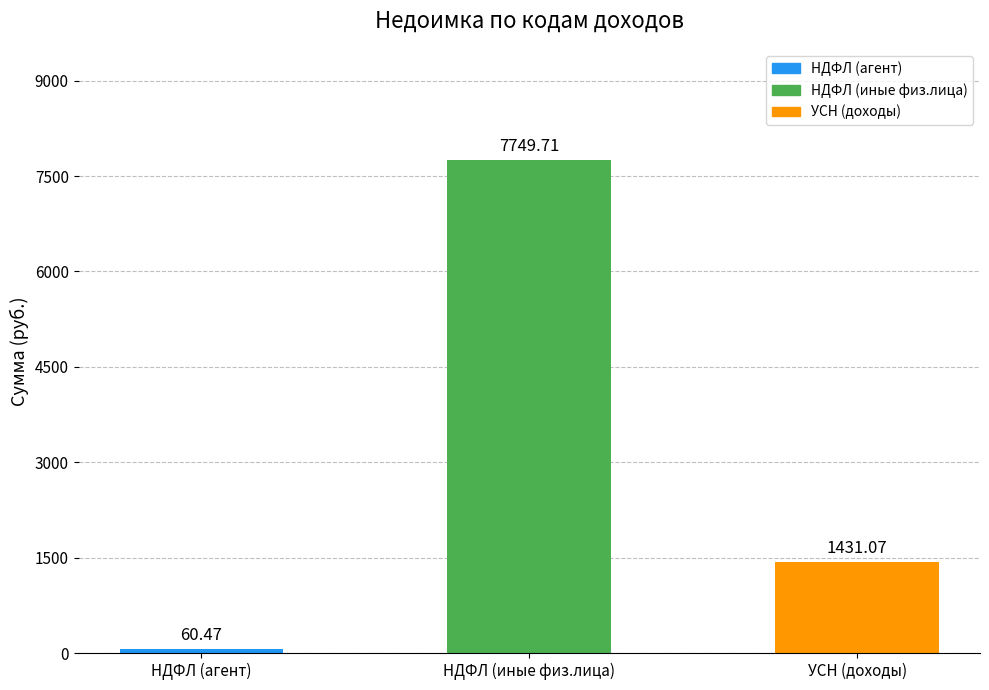

Which has a higher value, УСН (доходы) or НДФЛ (иные физ.лица)?

НДФЛ (иные физ.лица)